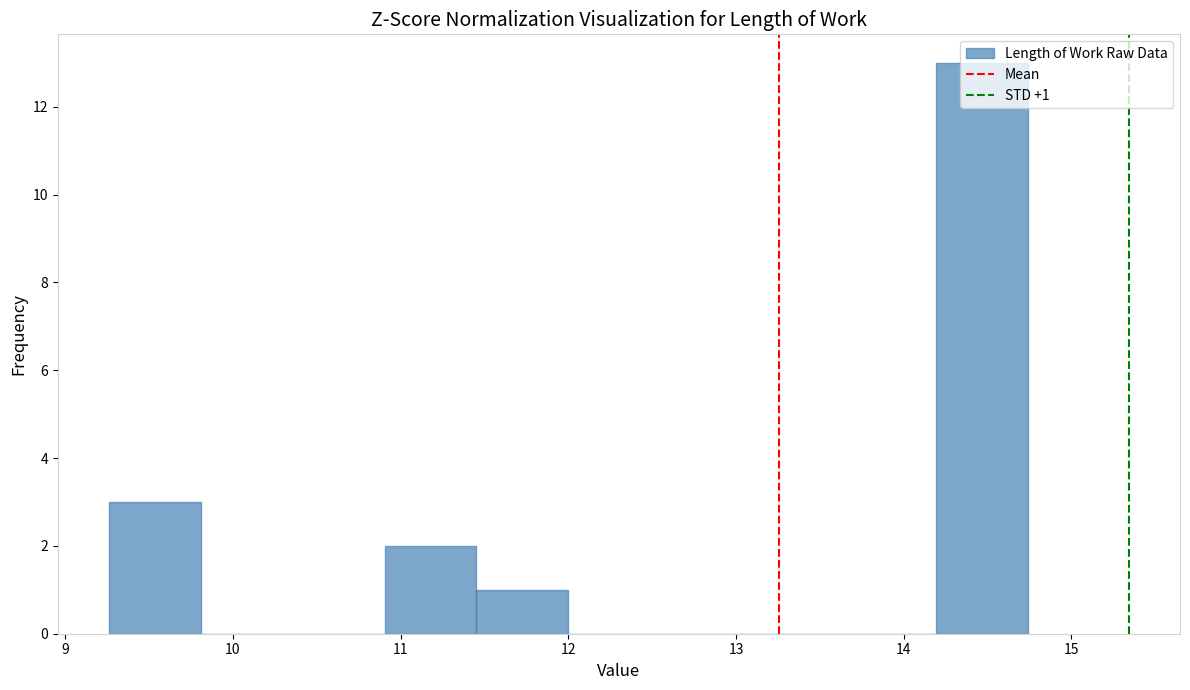

Over which range of the x-axis is the bar tallest?

14.2 to 14.7